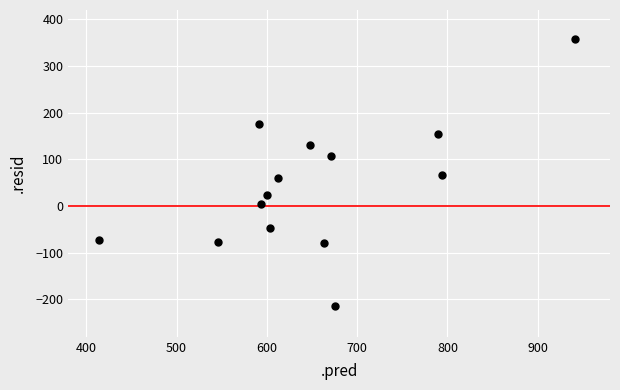

What is the range of Y values (max minus min)?

572